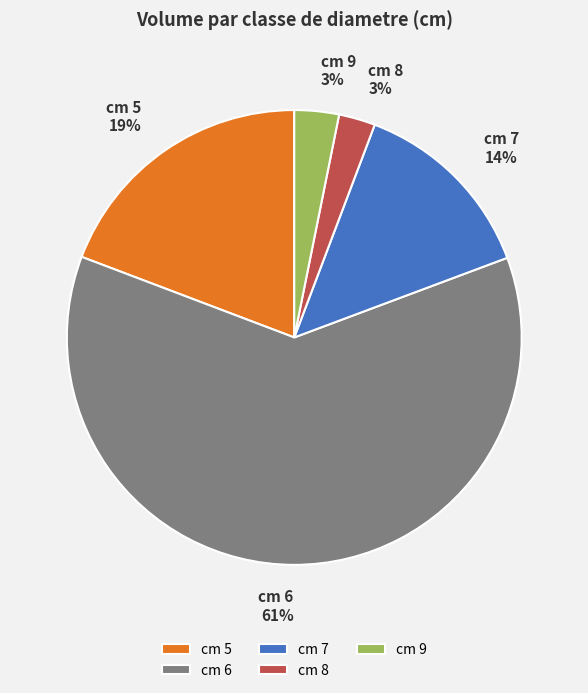

Which has a higher value, cm 6 or cm 5?

cm 6